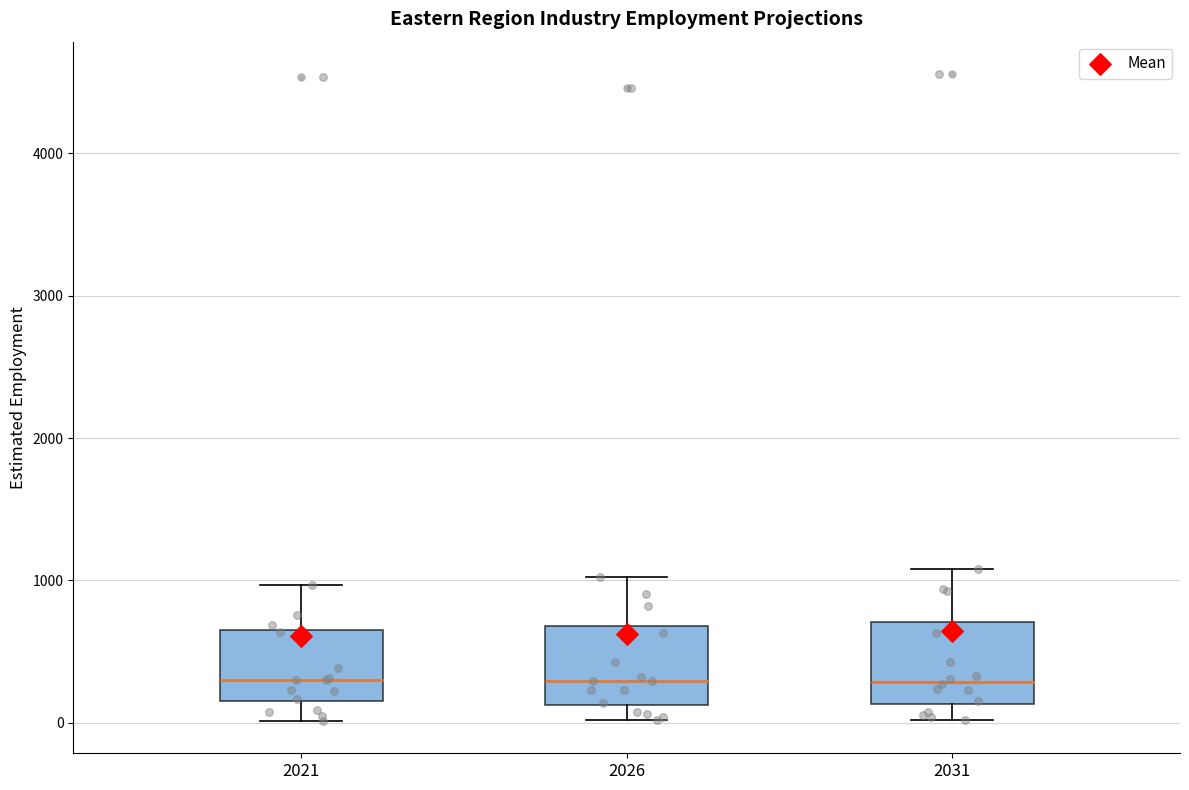

Reading left to right, read every box against the y-axis: the position of its median line, the range the box covers, and the ends of its whiskers. The values are not printed on the chart, so give them approximately, as read against the axis.

2021: median 300, box 100 to 700, whiskers 0 to 1000
2026: median 300, box 100 to 700, whiskers 0 to 1000
2031: median 300, box 100 to 700, whiskers 0 to 1100